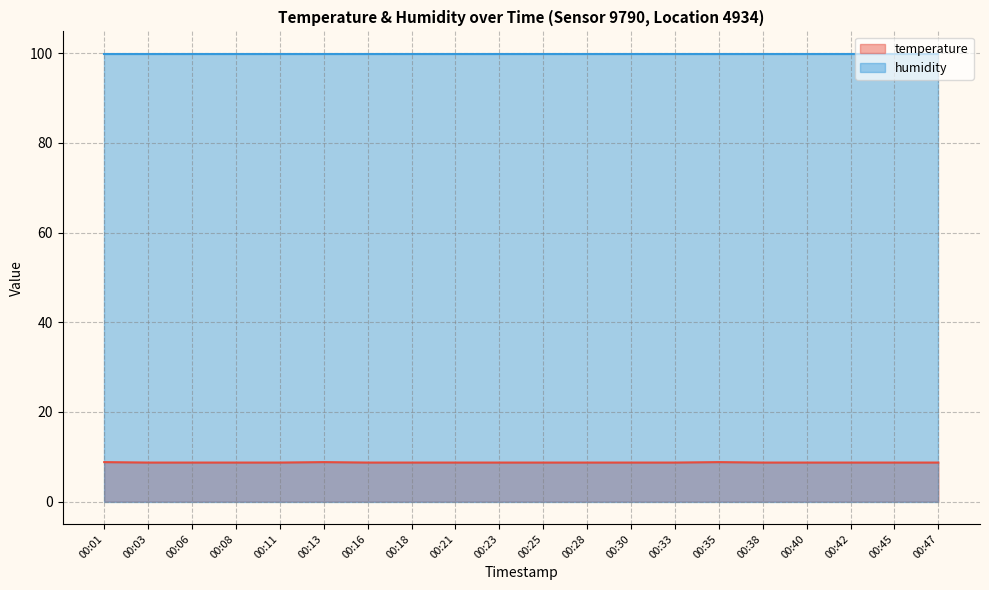

True or false: there are more than 2 points higher than both neighbors.

False